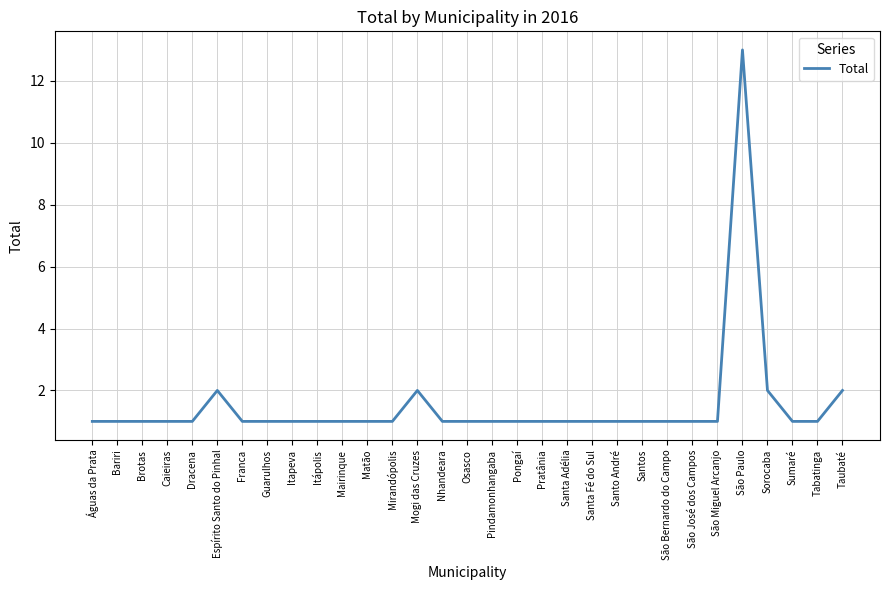

Reading right to left, extract all data points from this chart.

2	1	1	2	13	1	1	1	1	1	1	1	1	1	1	1	1	2	1	1	1	1	1	1	1	2	1	1	1	1	1